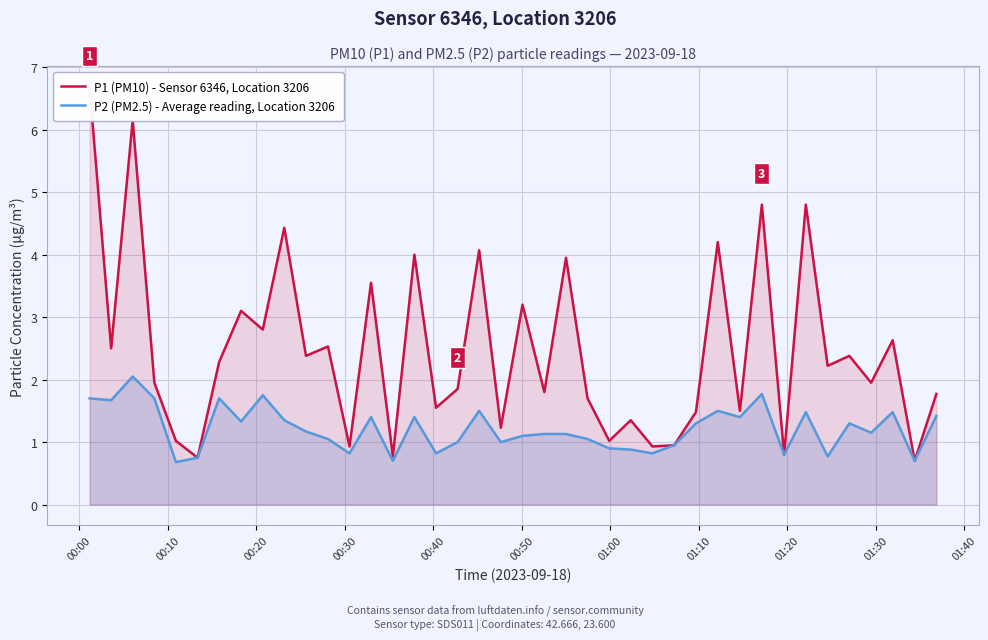

What are all the series names shown in the legend?

P1 (PM10) - Sensor 6346, Location 3206, P2 (PM2.5) - Average reading, Location 3206